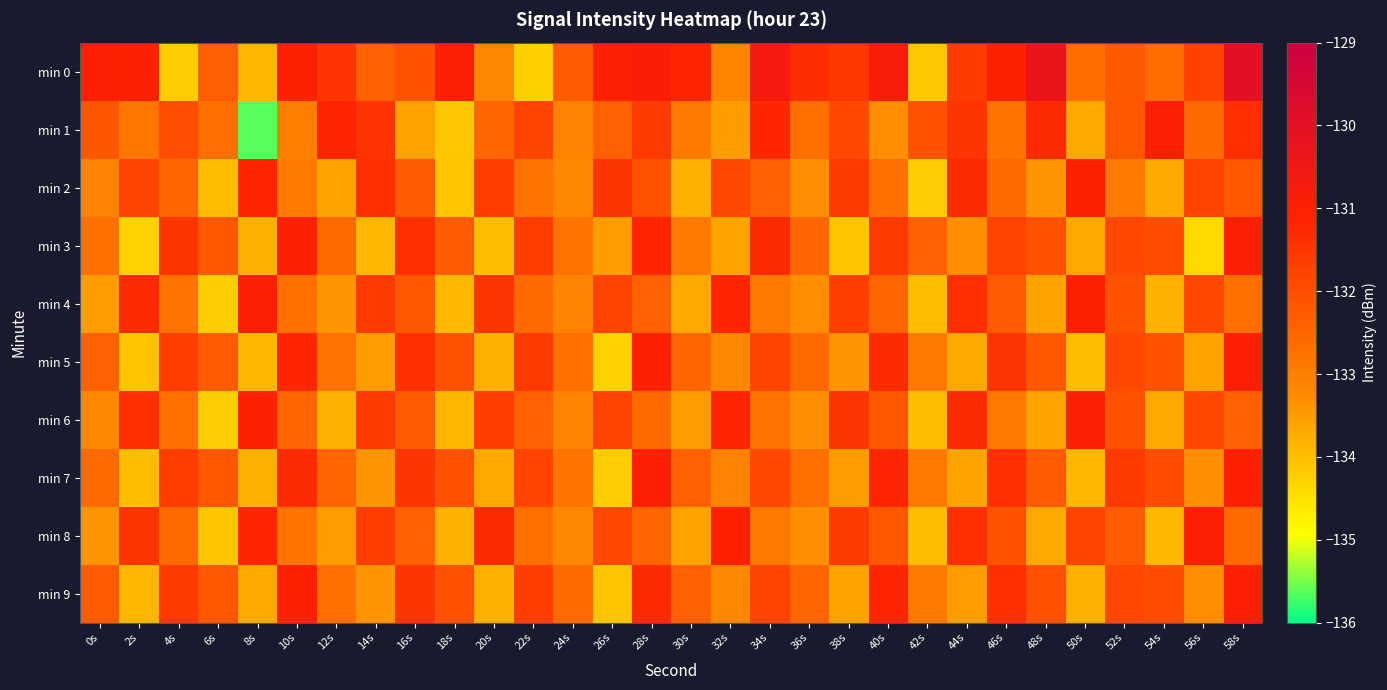

What is the smallest value displayed?

-135.6